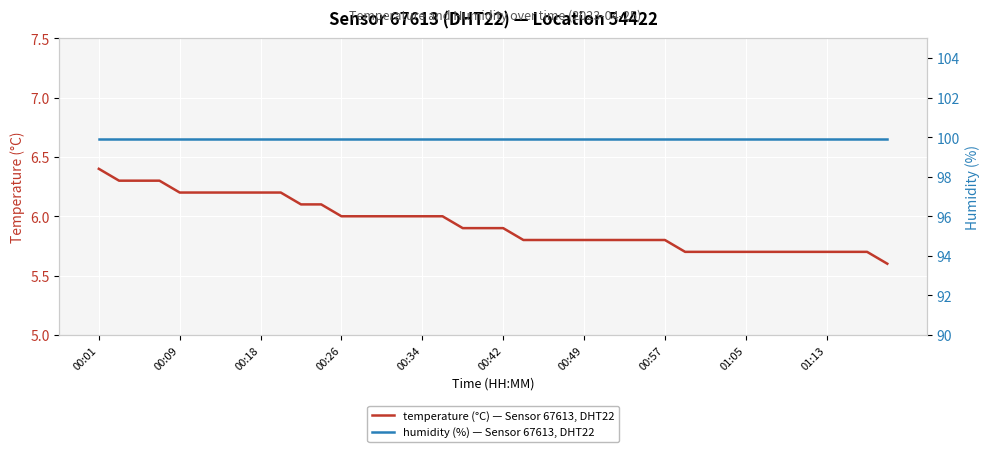

What is the sum of all temperature (°C) — Sensor 67613, DHT22 values?

237.4